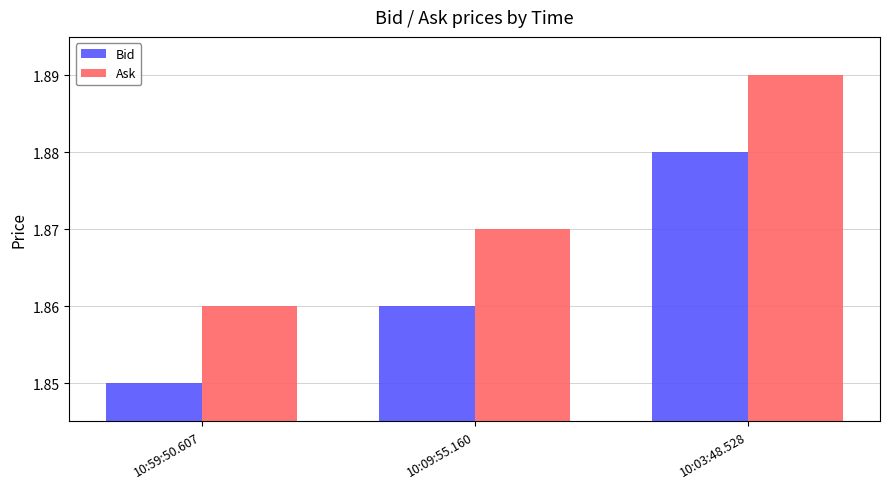

Count the Ask values in the range 1 to 2.

3